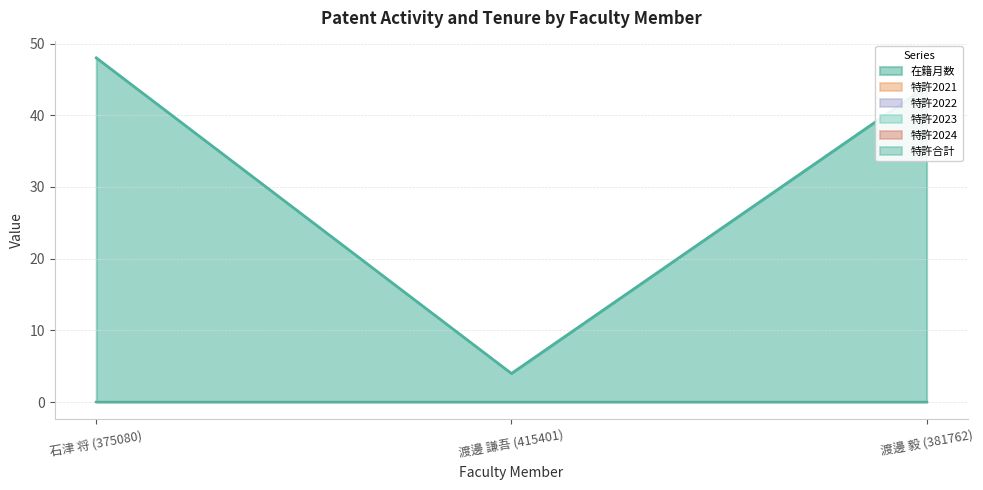

What is the label of the 1st point from the left?

石津 将 (375080)